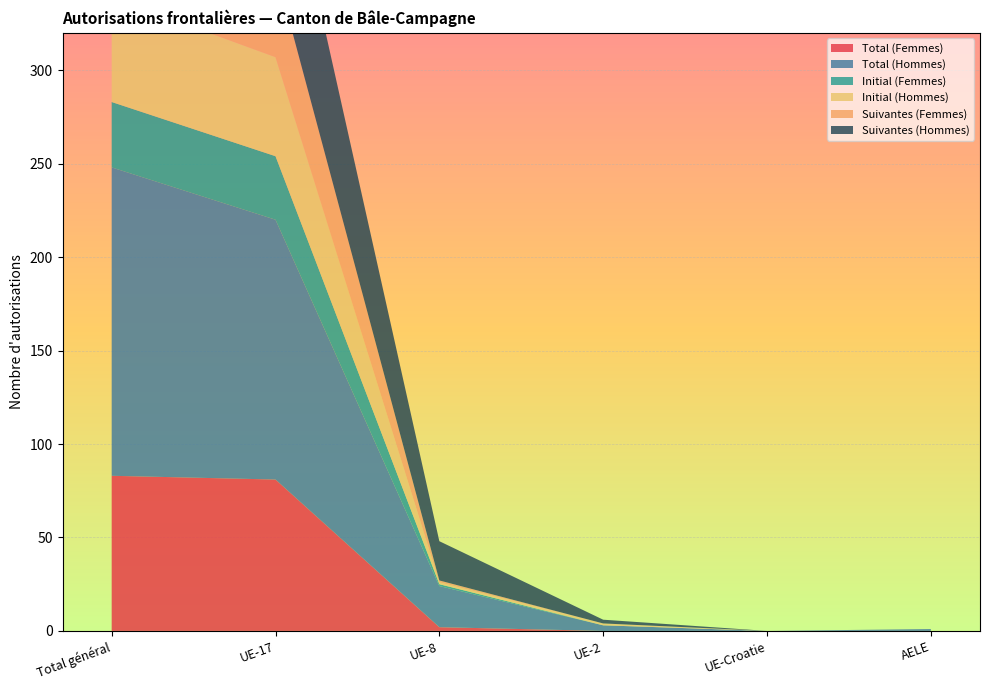

Reading left to right, what are all the values shown in this chart?

Total (Femmes): Total général=83	UE-17=81	UE-8=2	UE-2=0	UE-Croatie=0	AELE=0
Total (Hommes): Total général=165	UE-17=139	UE-8=22	UE-2=3	UE-Croatie=0	AELE=1
Initial (Femmes): Total général=35	UE-17=34	UE-8=1	UE-2=0	UE-Croatie=0	AELE=0
Initial (Hommes): Total général=56	UE-17=53	UE-8=1	UE-2=1	UE-Croatie=0	AELE=0
Suivantes (Femmes): Total général=48	UE-17=47	UE-8=1	UE-2=0	UE-Croatie=0	AELE=0
Suivantes (Hommes): Total général=109	UE-17=86	UE-8=21	UE-2=2	UE-Croatie=0	AELE=0